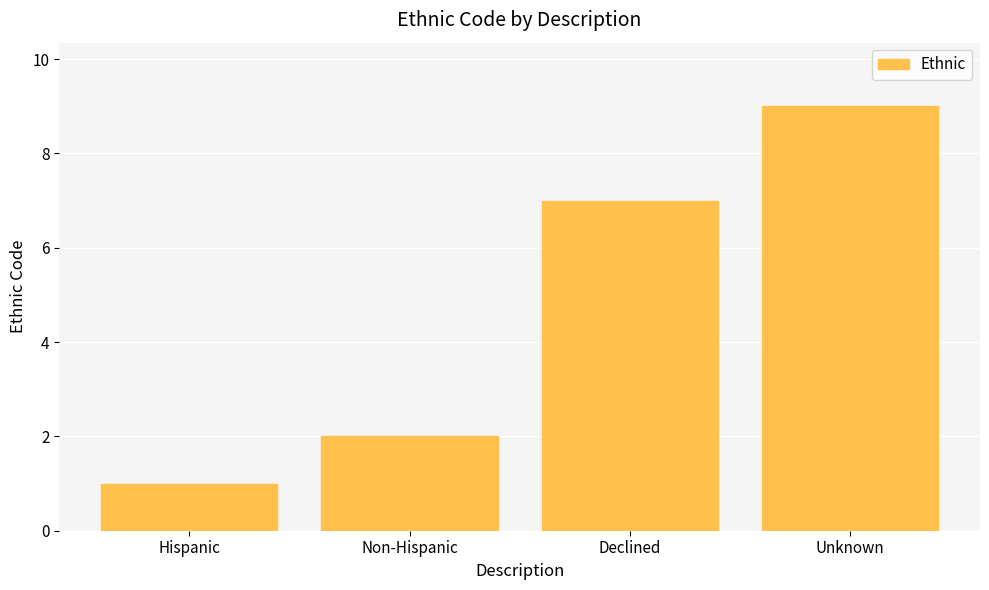

What is the difference between the values at Declined and Non-Hispanic?

5